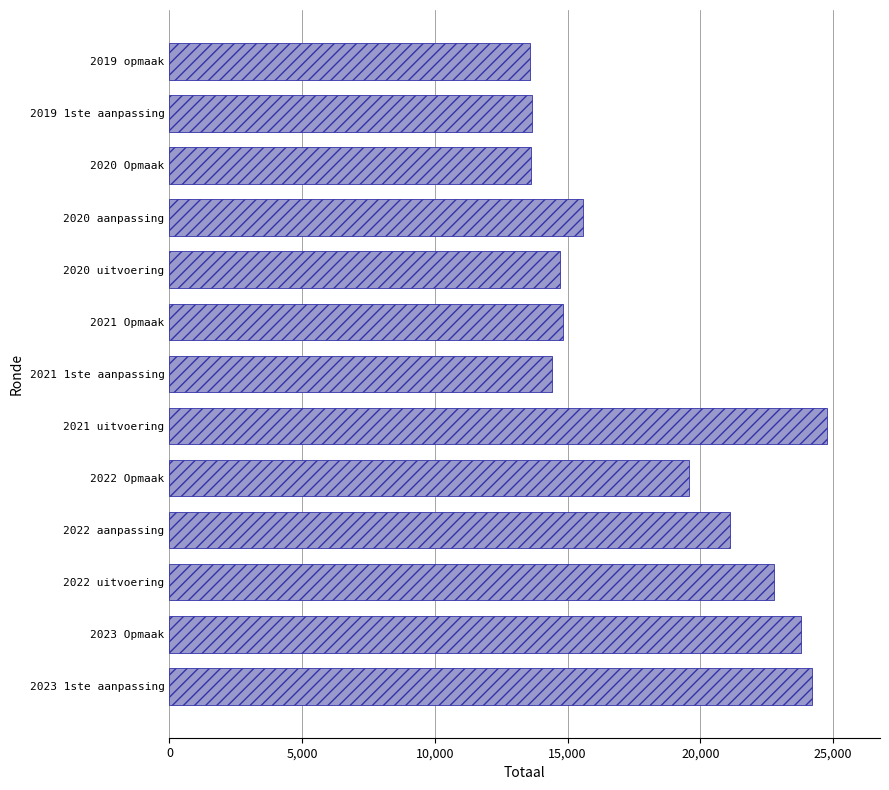

What is the difference between the maximum and minimum values?

11192